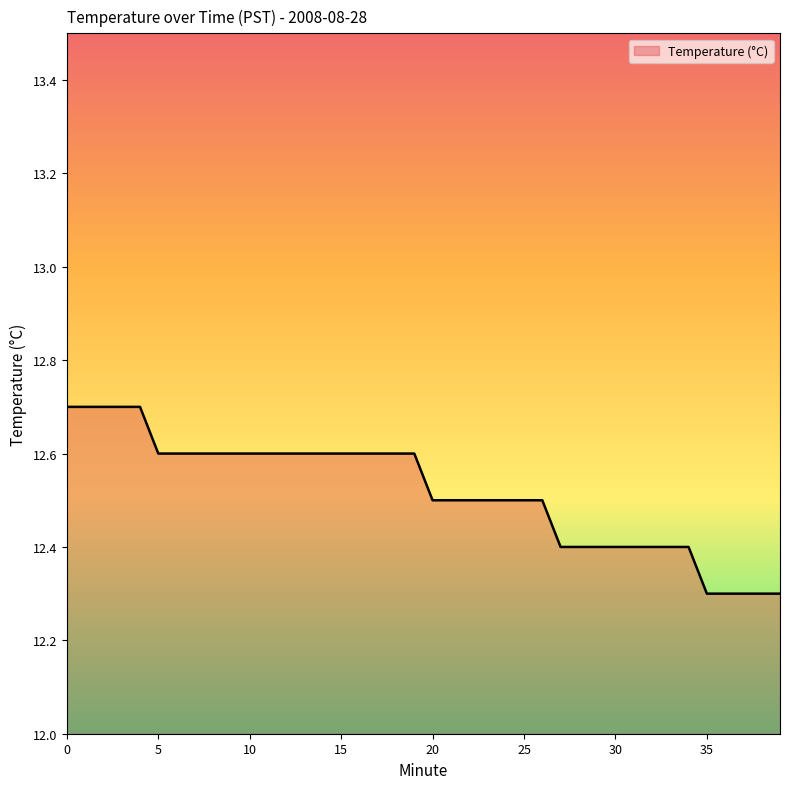

What is the difference between the maximum and minimum values?

0.4